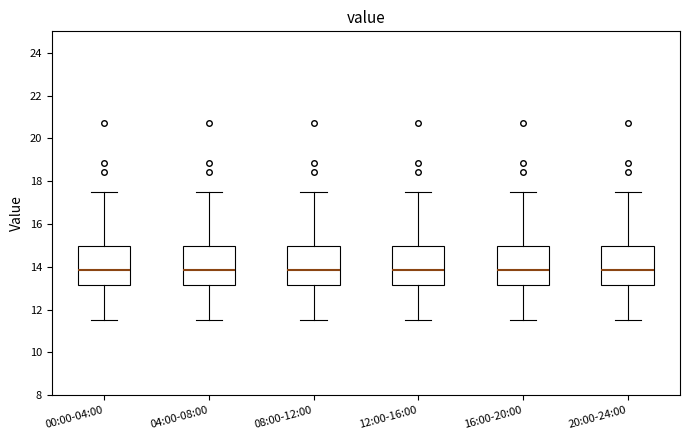

Where does the upper whisker of the box for 00:00-04:00 end on the y-axis? The values are not printed on the chart, so give them approximately, as read against the axis.

17.6